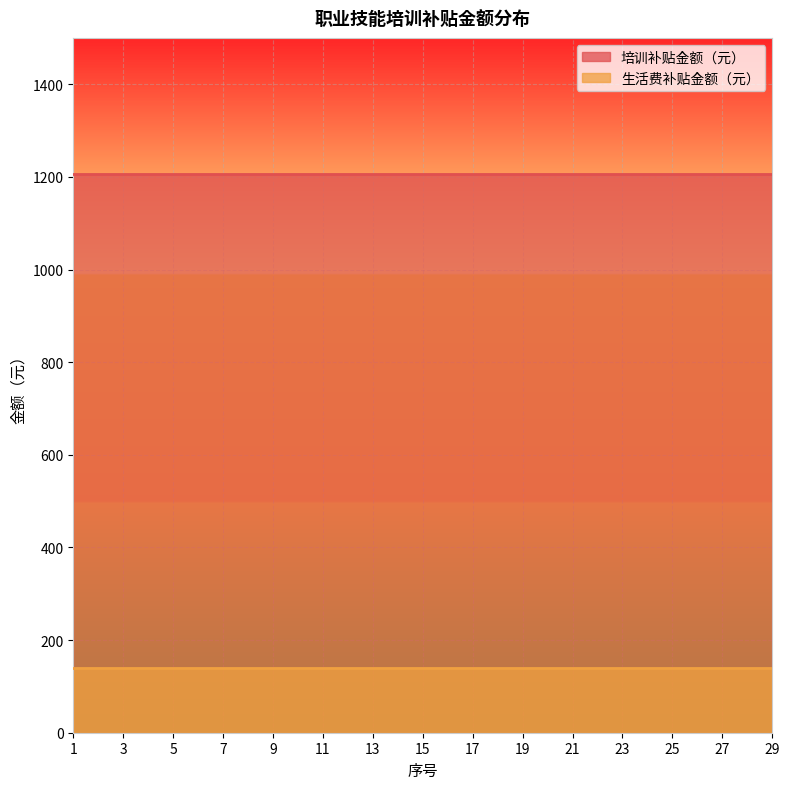

Is it true that 生活费补贴金额（元） equals 63 at 1?

False